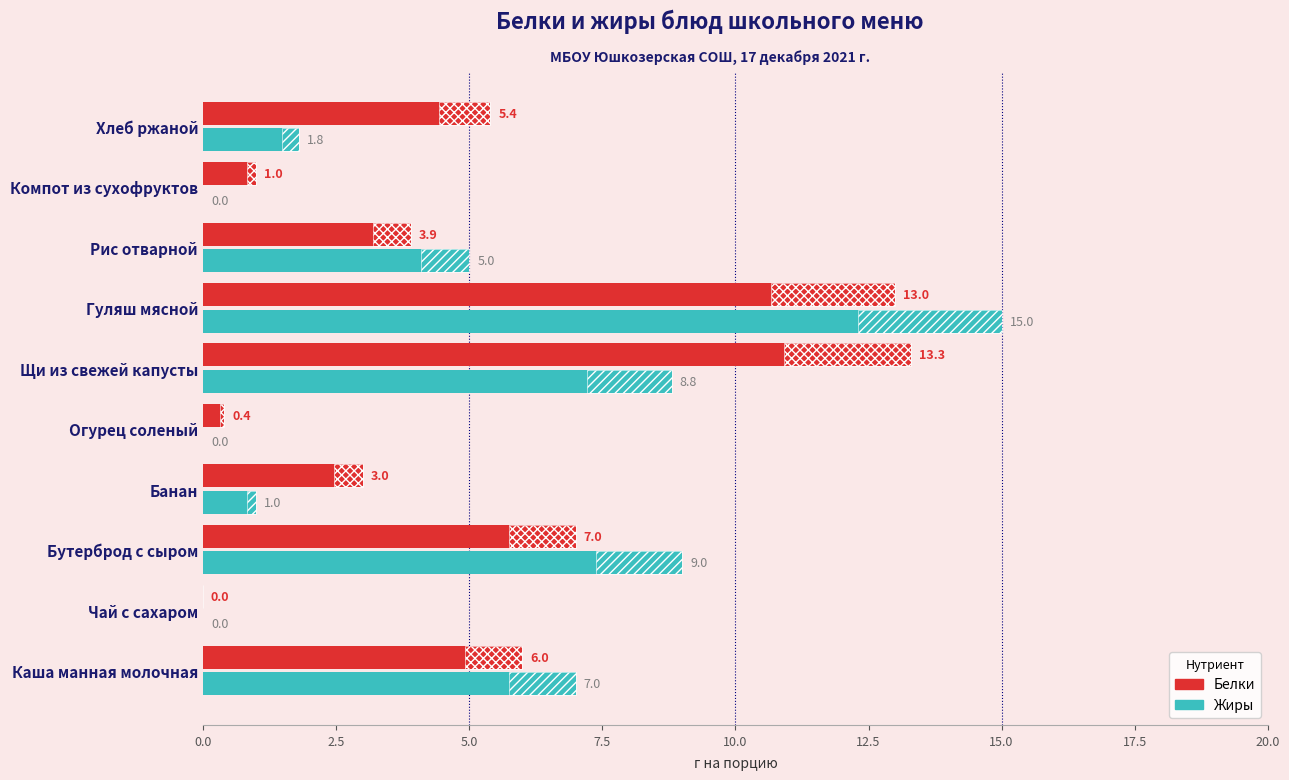

Reading right to left, transcribe all the data shown in this chart.

Белки: 5.4	1.0	3.9	13.0	13.3	0.4	3.0	7.0	0.0	6.0
Жиры: 1.8	0.0	5.0	15.0	8.8	0.0	1.0	9.0	0.0	7.0